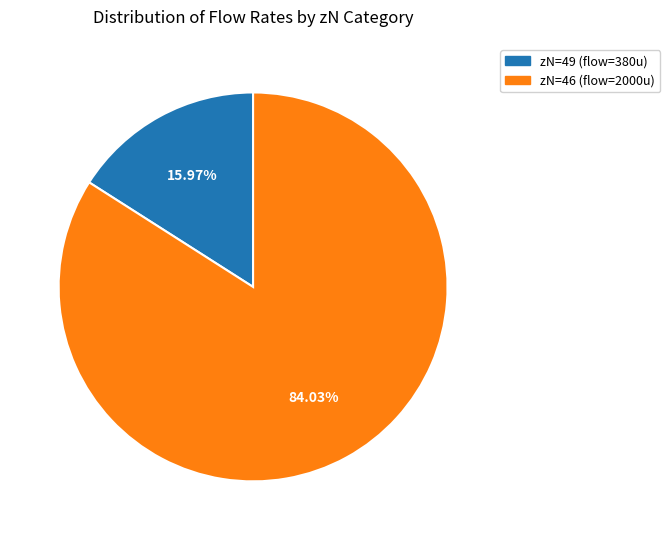

Is there any slice that represents more than half of the pie?

Yes